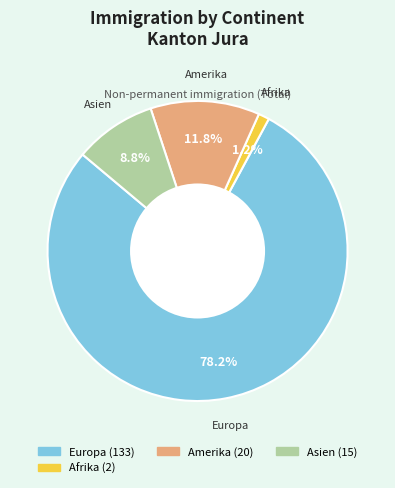

Does any single category account for the majority?

Yes